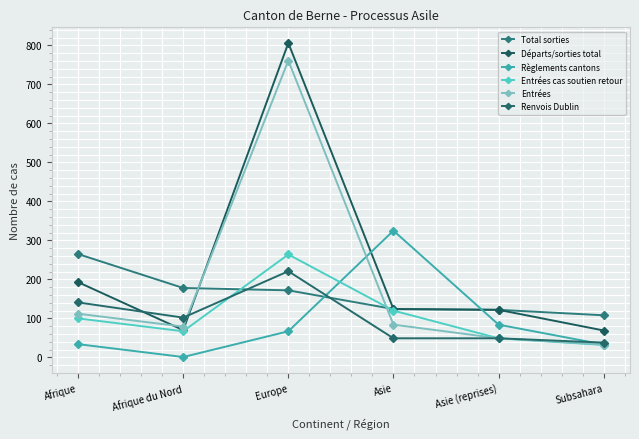

Read the Entrées cas soutien retour value at Subsahara.

32